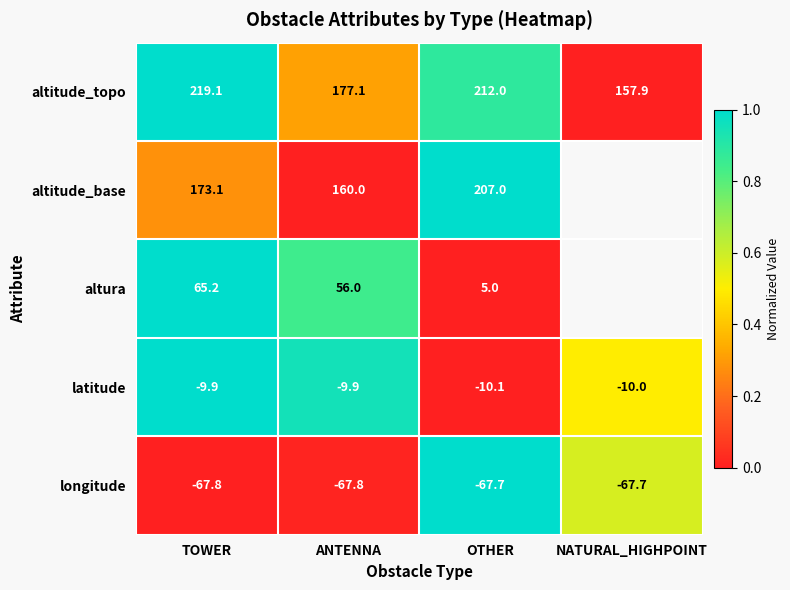

Rank the categories by altitude_topo value from highest to lowest.

TOWER, OTHER, ANTENNA, NATURAL_HIGHPOINT